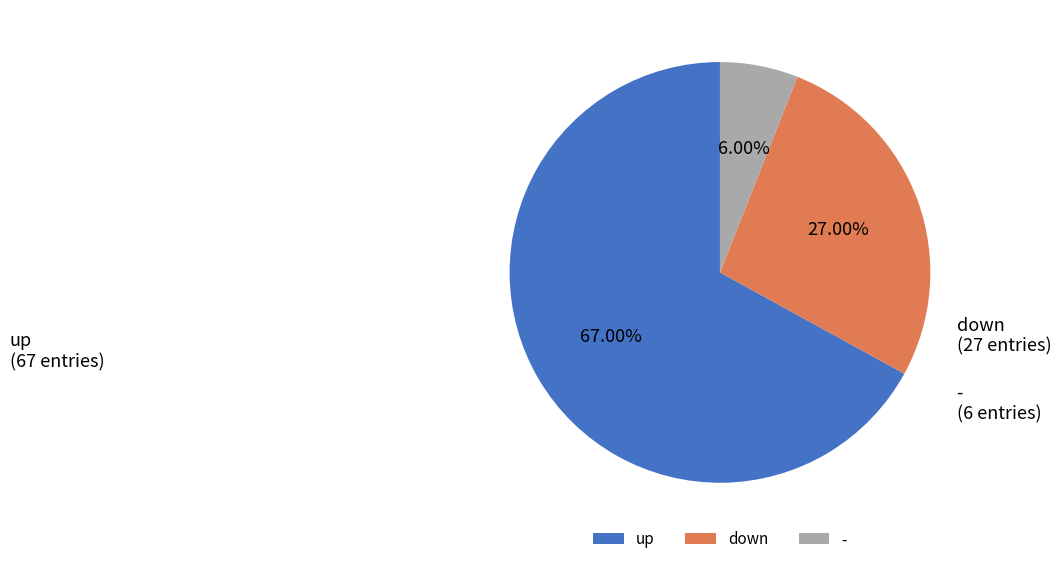

Which category has the smallest portion of the pie?

-